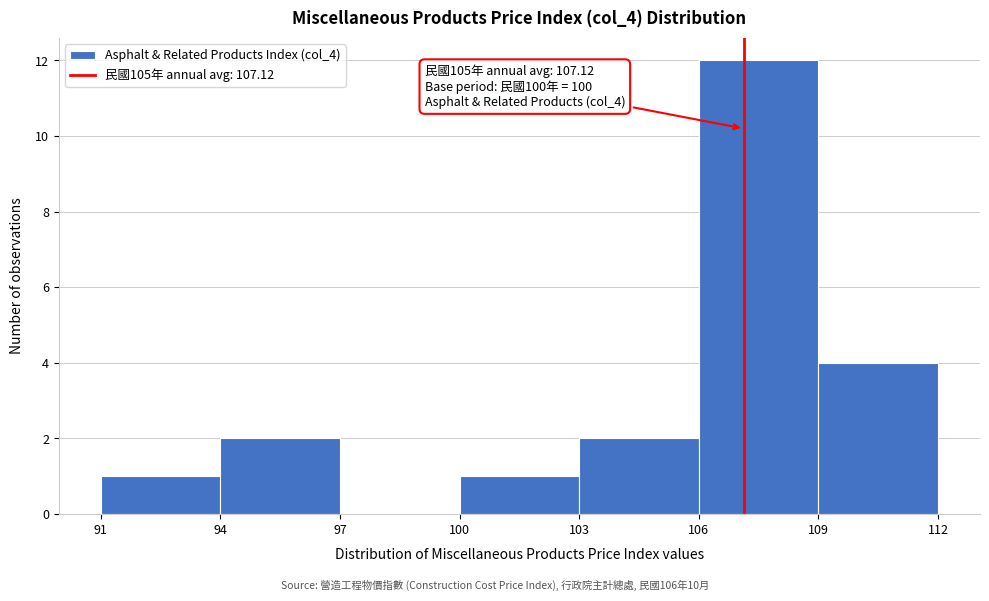

Over which range of the x-axis is the bar tallest?

106 to 109